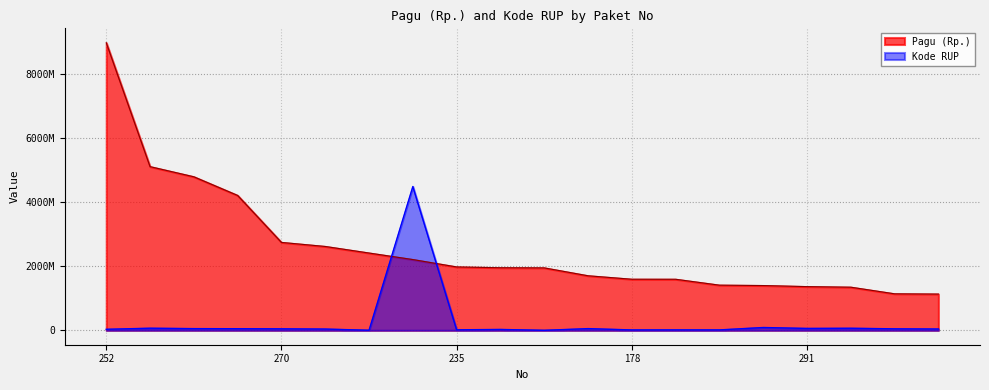

Which series changed the most between 275 and 298?

Pagu (Rp.)